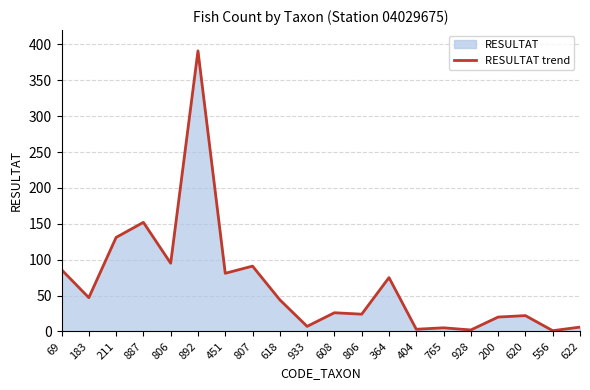

Where does the data first go above 44?

69